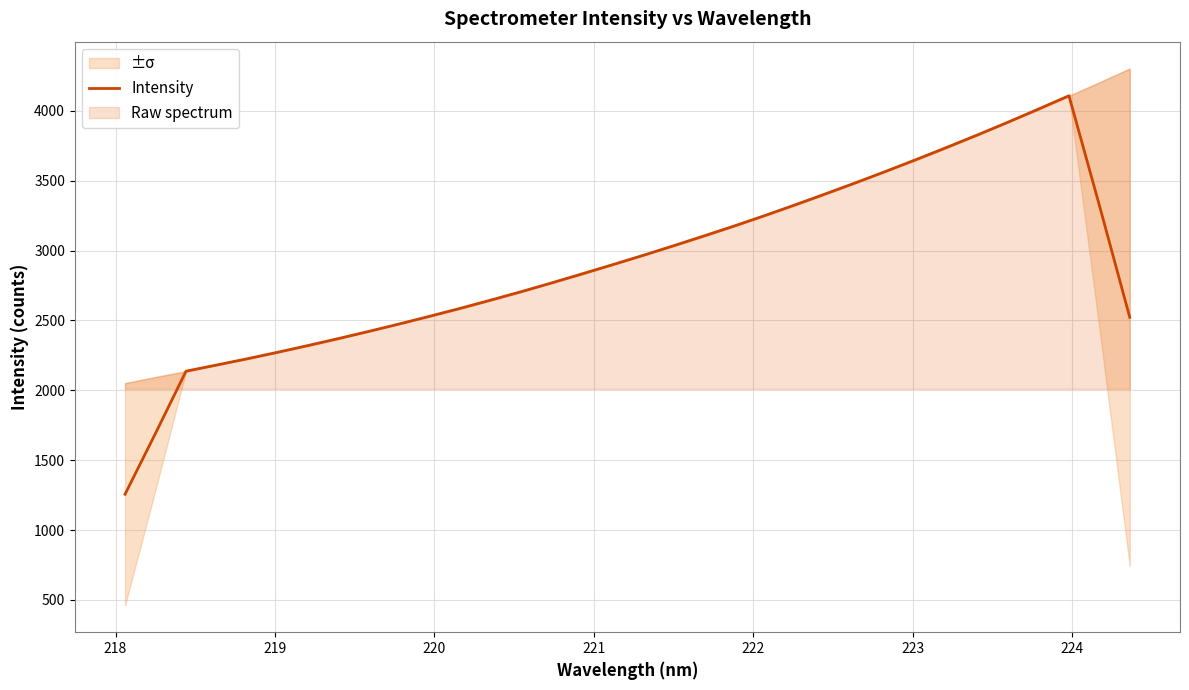

What is the lowest value of the Intensity series?

1256.0